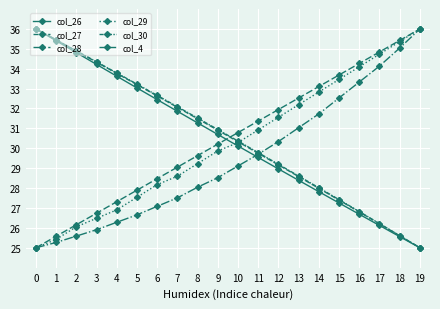

Count the number of categories in the chart.

20